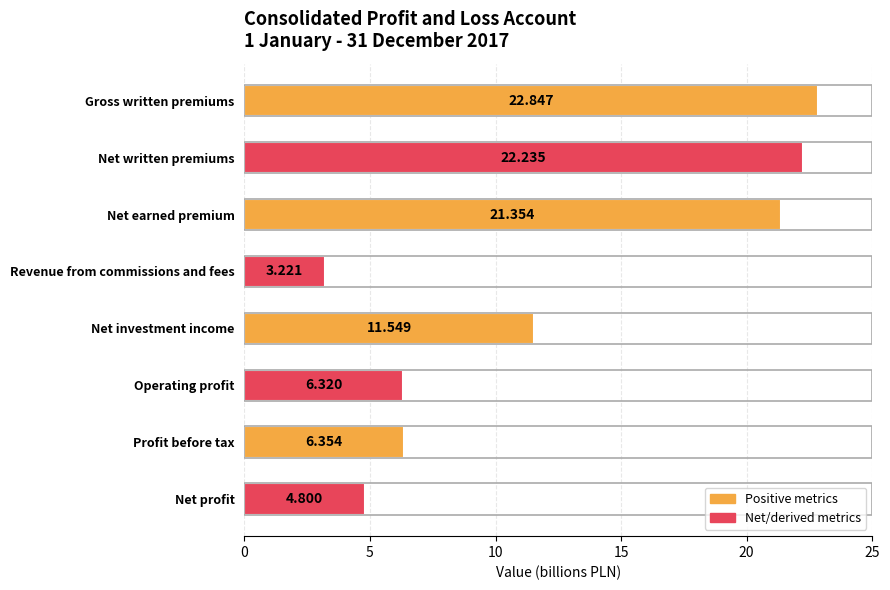

List the labels in order of value, smallest first.

Revenue from commissions and fees, Net profit, Operating profit, Profit before tax, Net investment income, Net earned premium, Net written premiums, Gross written premiums